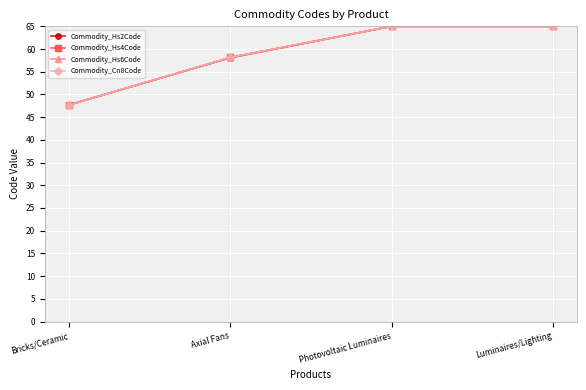

How many lines are shown in the chart?

4